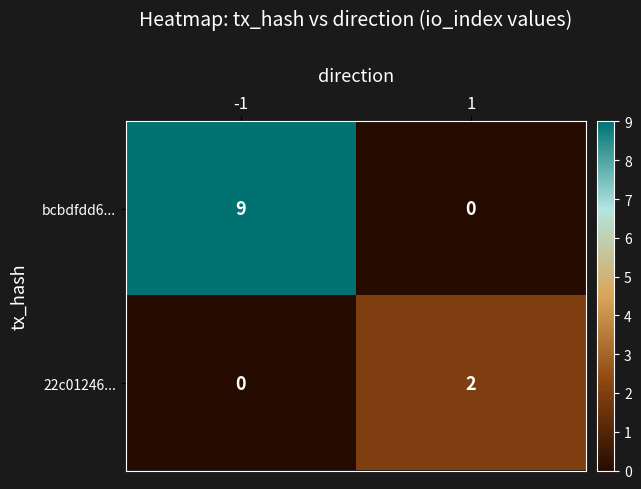

How many data points in 22c01246... are less than 2?

1